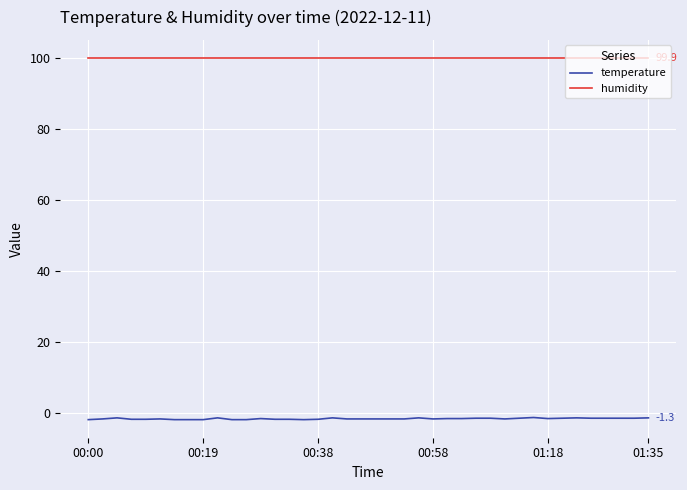

How many lines are shown in the chart?

2